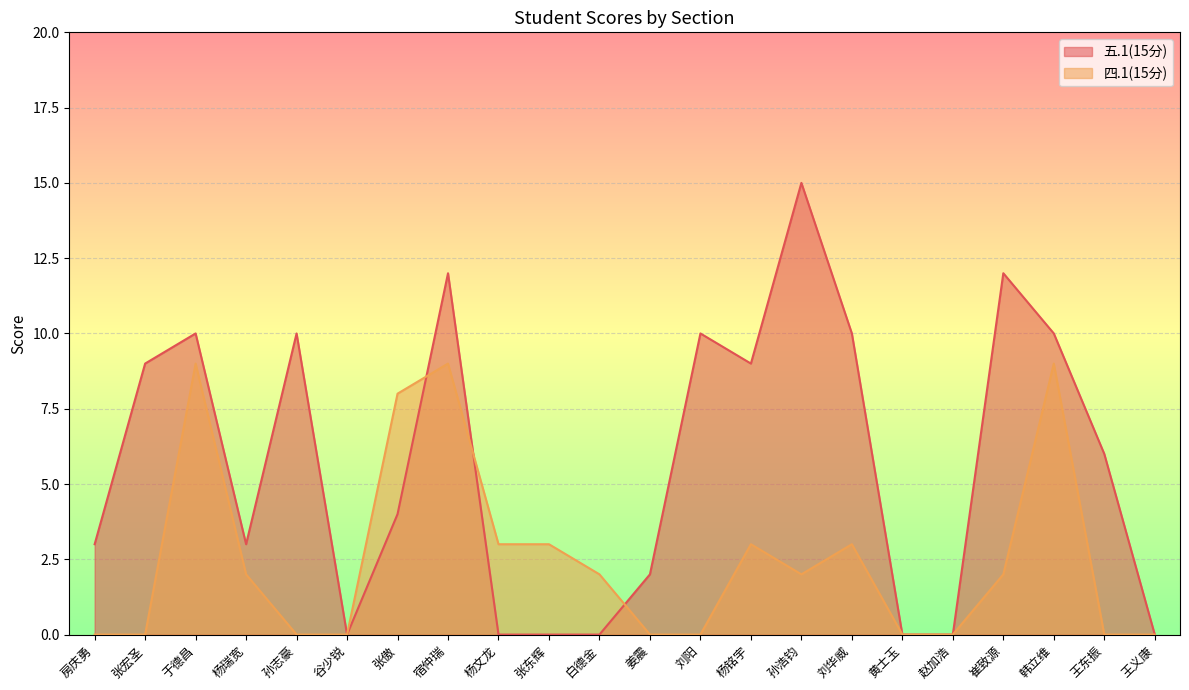

Rank the series by their average value, from lowest to highest.

四.1(15分), 五.1(15分)